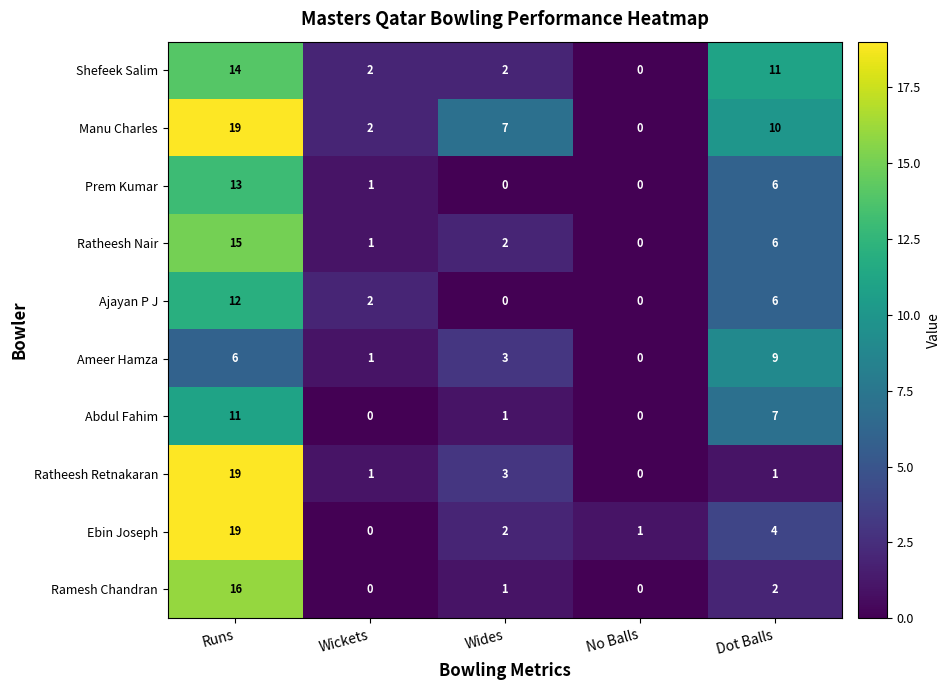

List the labels in order of Ratheesh Nair value, smallest first.

No Balls, Wickets, Wides, Dot Balls, Runs